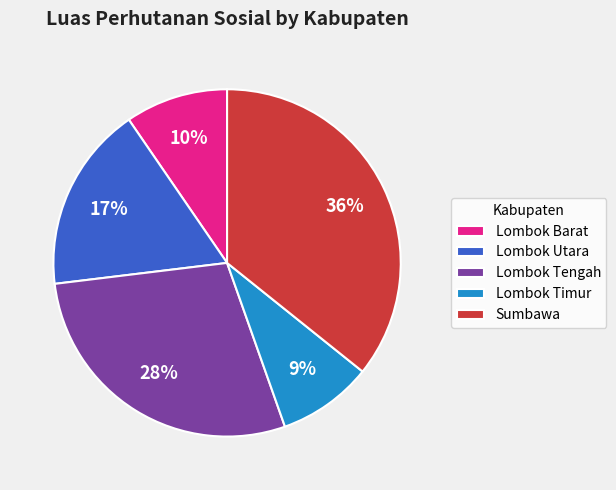

What is the ratio of the value at Lombok Tengah to the value at Sumbawa?

0.8